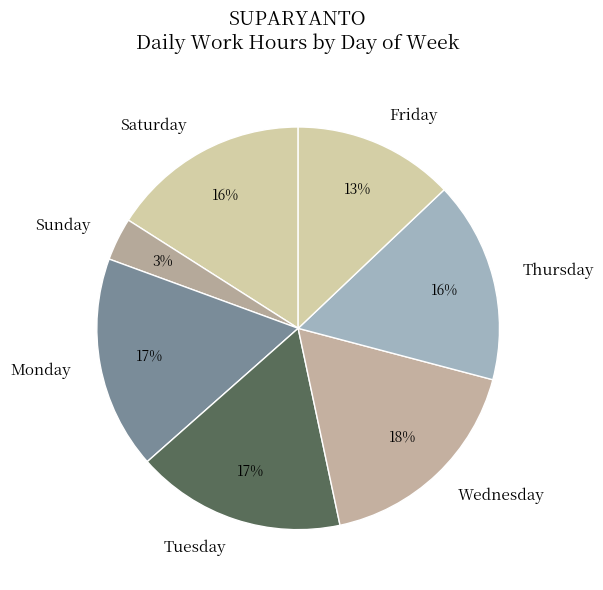

To the nearest percent, what is the combined percentage of Tuesday and Monday?

34%